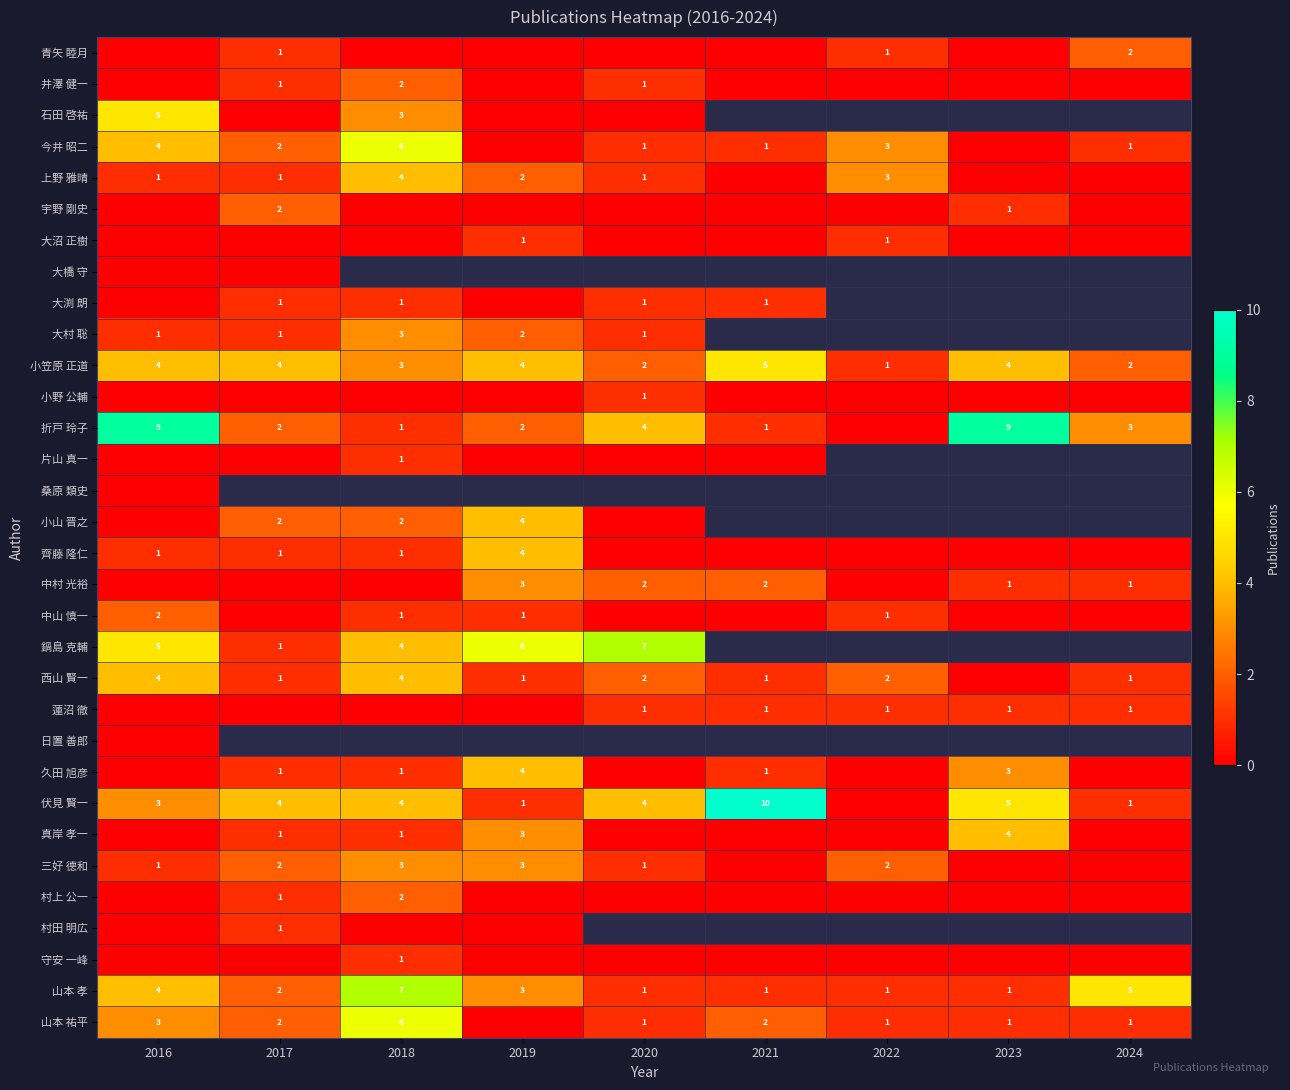

True or false: 山本 孝 has a value of 3 at 2017.

False